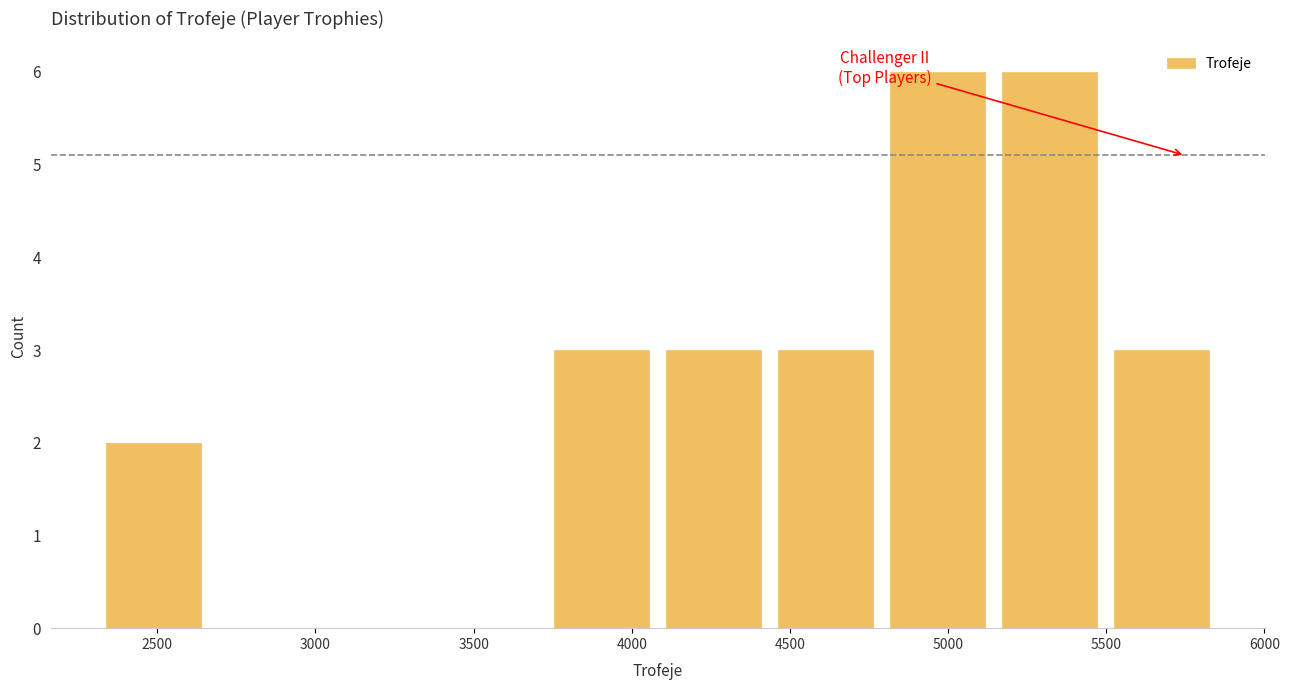

What is the height of the bar covering 4800 to 5150 on the x-axis? Neither the bar edges nor the heights are printed on the chart, so give them approximately, as read against the axes.

6